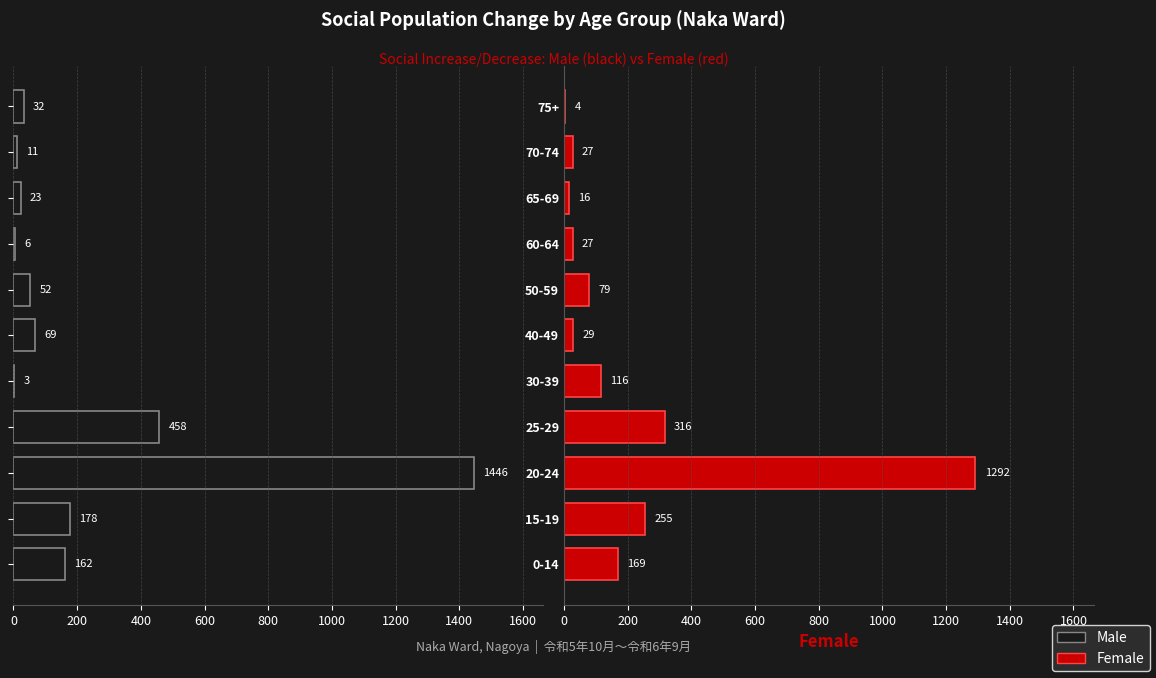

What are all the series names shown in the legend?

Male, Female